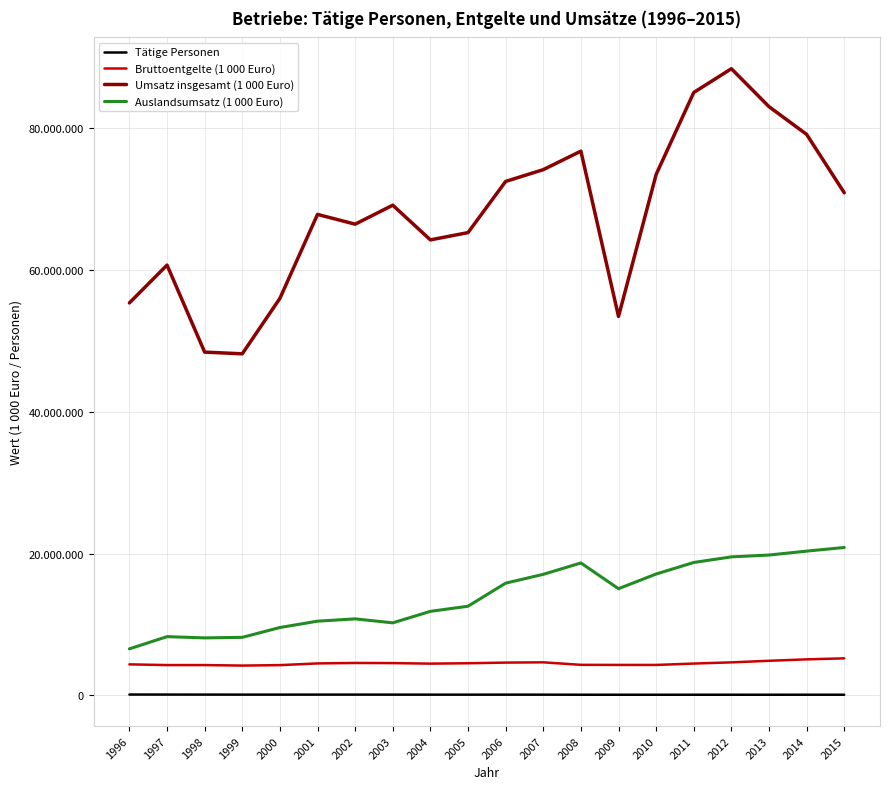

What are all the series names shown in the legend?

Tätige Personen, Bruttoentgelte (1 000 Euro), Umsatz insgesamt (1 000 Euro), Auslandsumsatz (1 000 Euro)